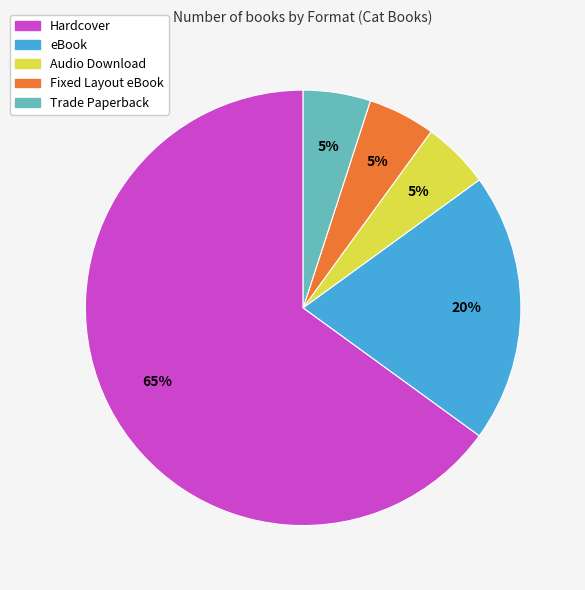

What is the ratio of the value at Fixed Layout eBook to the value at Trade Paperback?

1.0